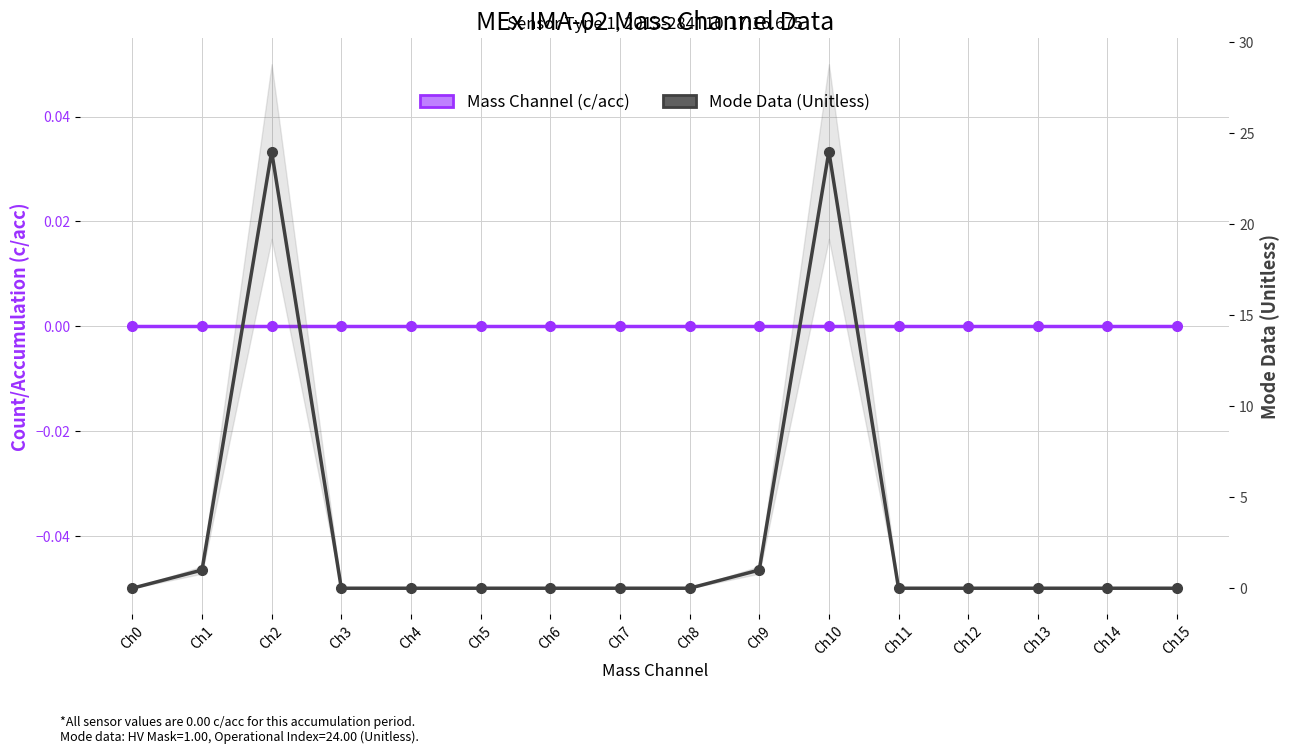

Reading left to right, what are all the values shown in this chart?

Mass Channel (c/acc): Ch0=0	Ch1=0	Ch2=0	Ch3=0	Ch4=0	Ch5=0	Ch6=0	Ch7=0	Ch8=0	Ch9=0	Ch10=0	Ch11=0	Ch12=0	Ch13=0	Ch14=0	Ch15=0
Mode Data (Unitless): Ch0=0	Ch1=1	Ch2=24	Ch3=0	Ch4=0	Ch5=0	Ch6=0	Ch7=0	Ch8=0	Ch9=1	Ch10=24	Ch11=0	Ch12=0	Ch13=0	Ch14=0	Ch15=0